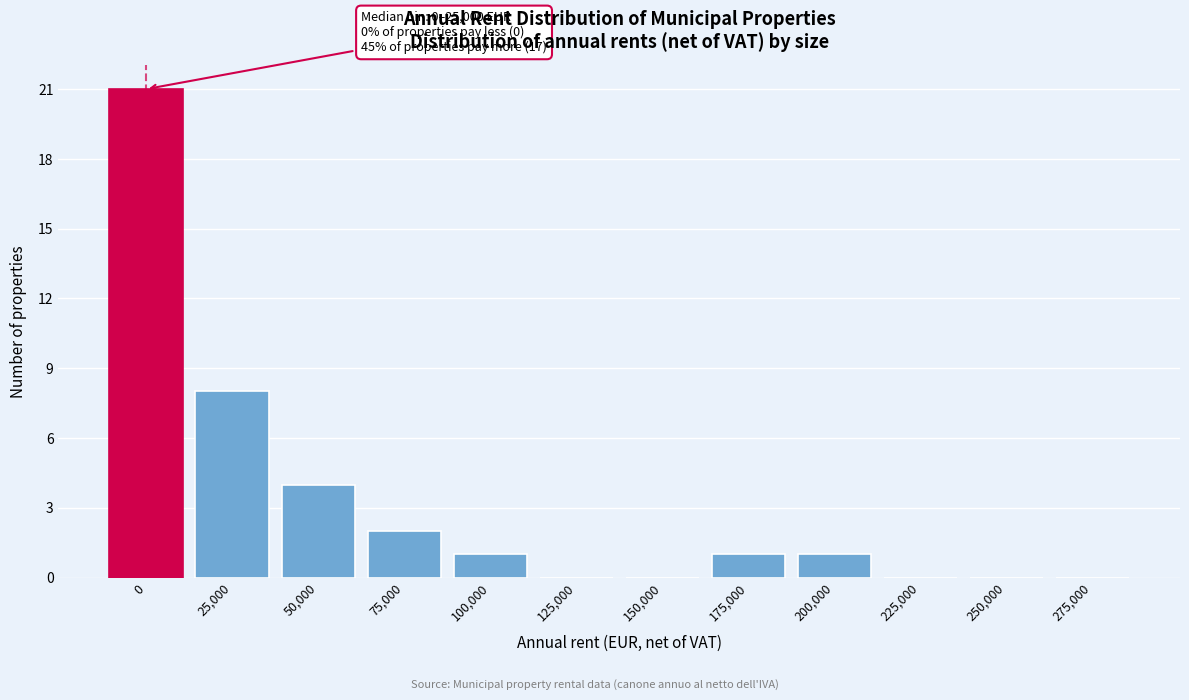

Reading left to right, transcribe all the data shown in this chart.

0=21	25,000=8	50,000=4	75,000=2	100,000=1	125,000=0	150,000=0	175,000=1	200,000=1	225,000=0	250,000=0	275,000=0